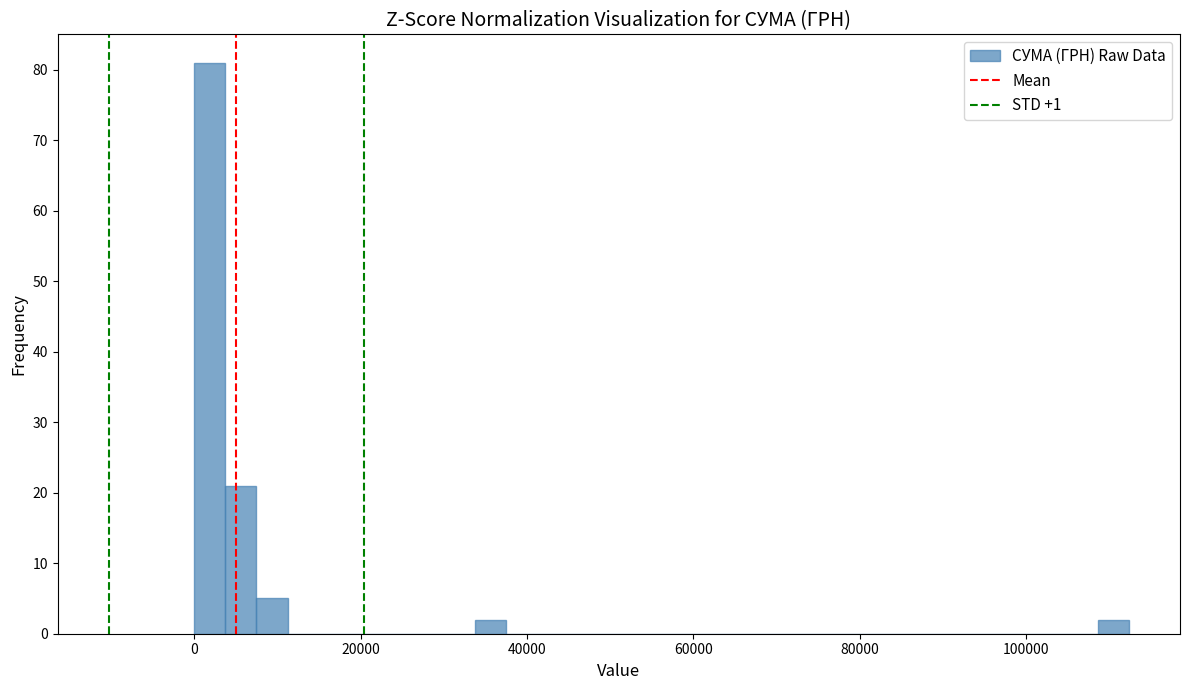

Around what value on the x-axis is the tallest bar? Give the approximate position of its centre, as read against the axis.

2000